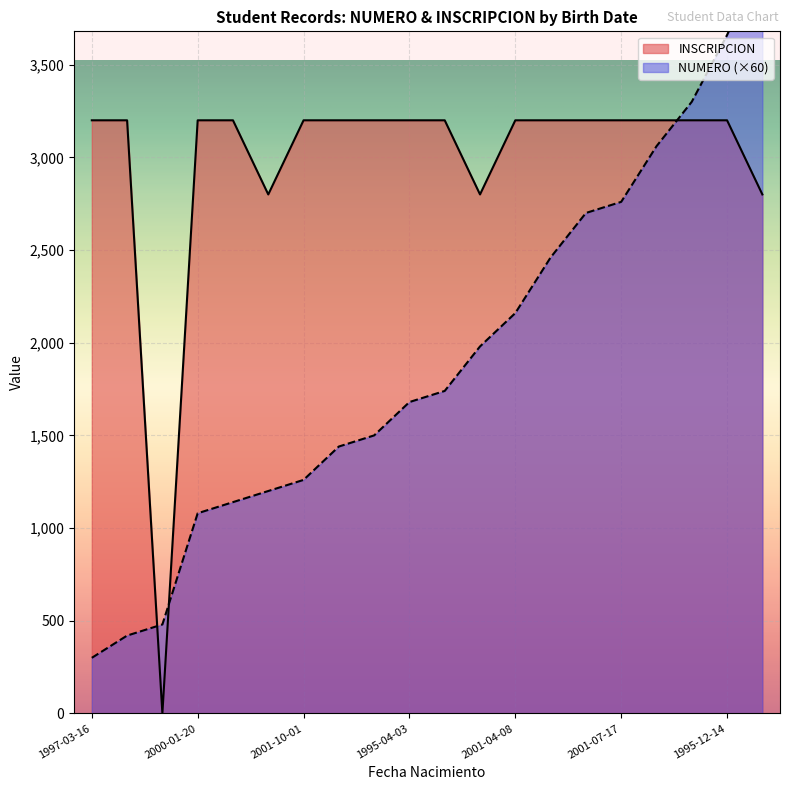

How many lines are shown in the chart?

2